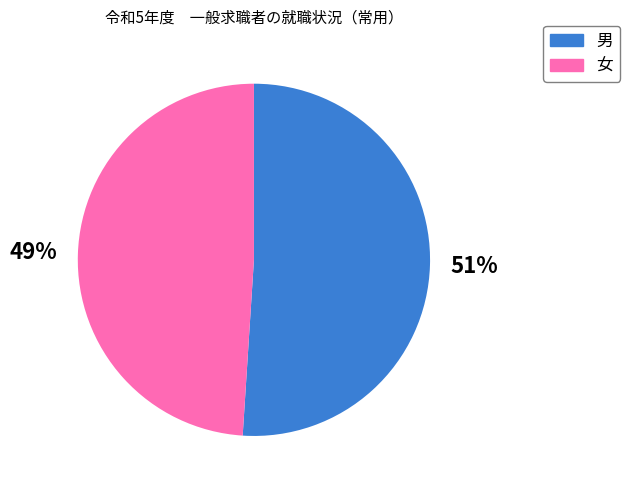

Which category has the smallest portion of the pie?

女